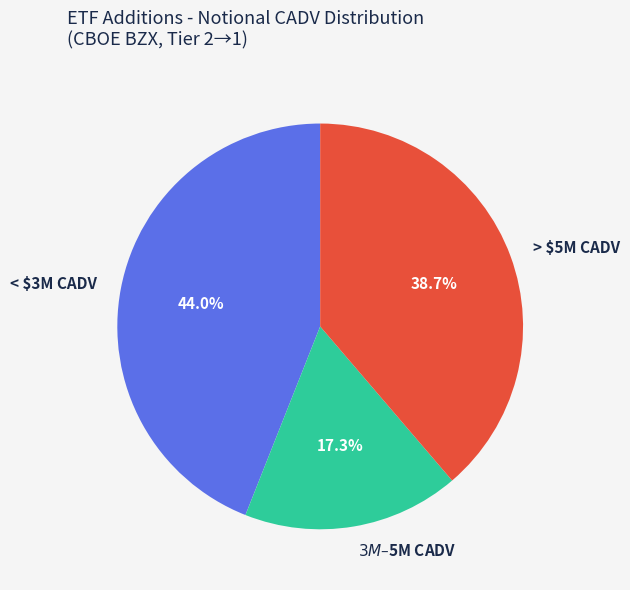

How many slices are in this pie chart?

3